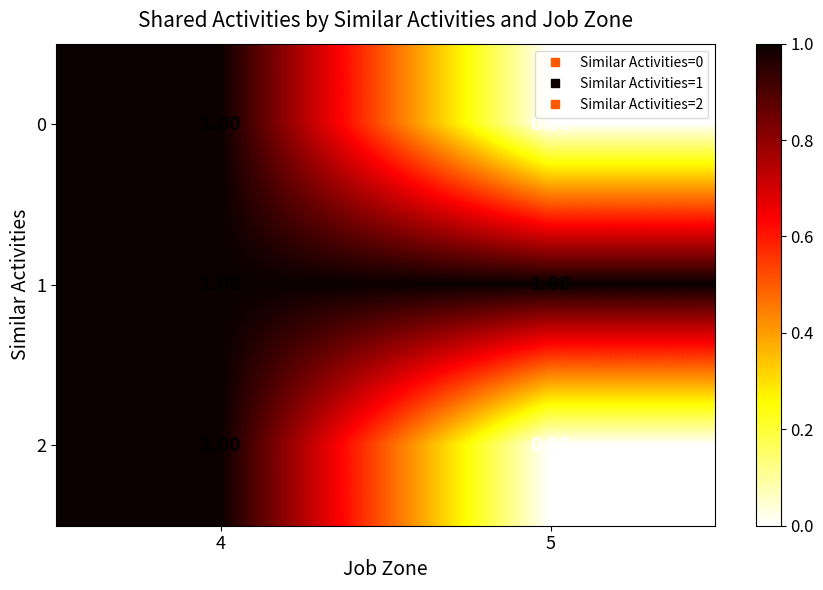

List the labels in order of 0 value, largest first.

4, 5